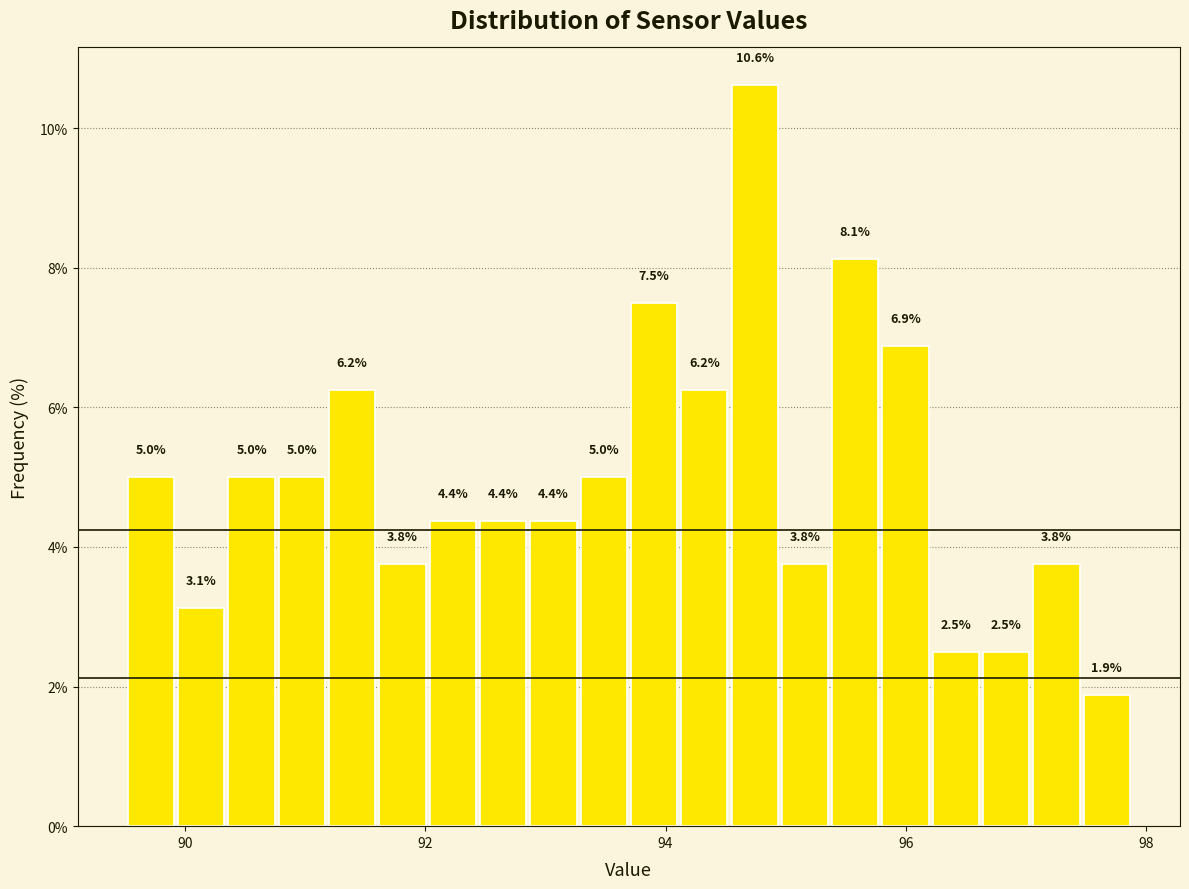

Read against the x-axis, roughly where is the centre of the tallest bar?

94.8